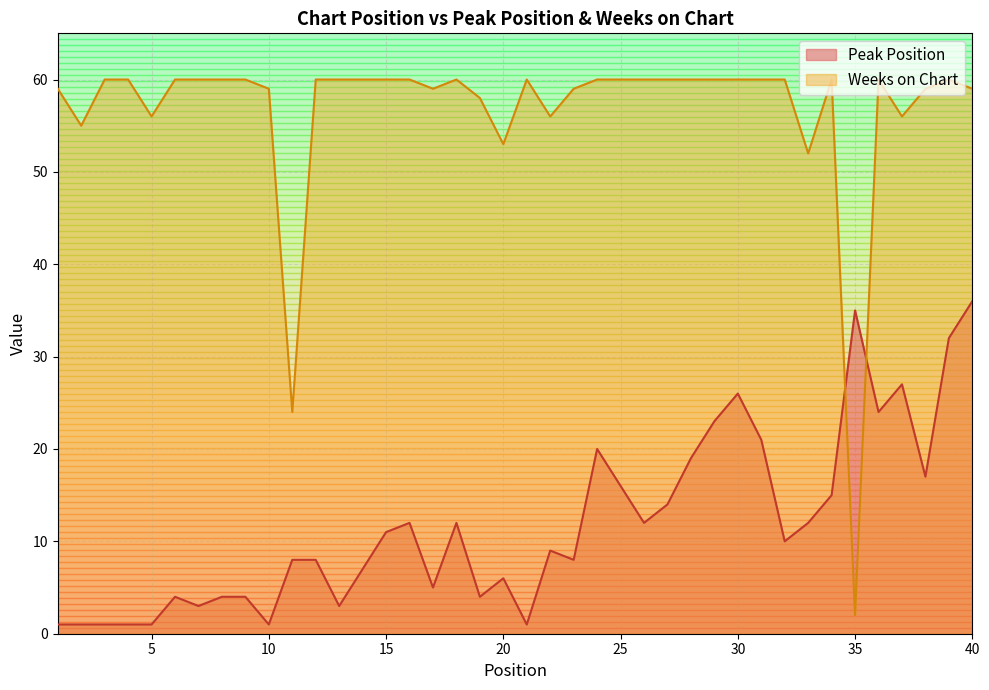

What are all the series names shown in the legend?

Peak Position, Weeks on Chart